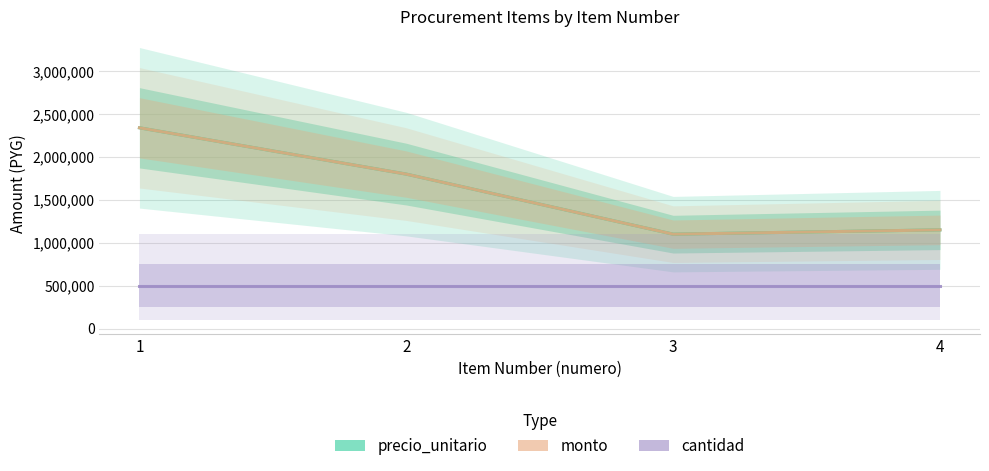

At which label does cantidad reach its minimum?

1